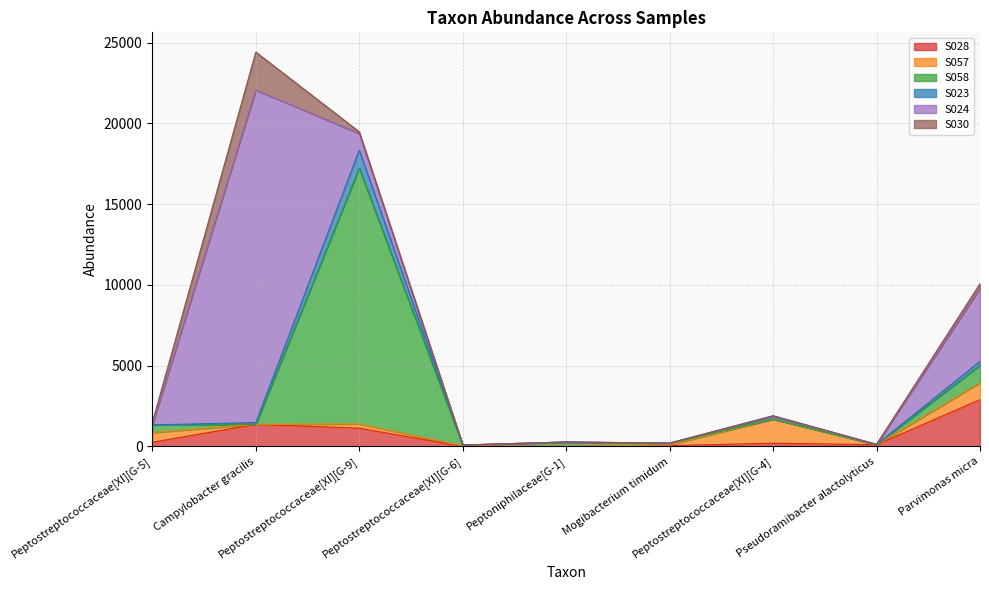

At Peptostreptococcaceae[XI][G-6], list the series in order from largest to smallest.

S058, S057, S023, S030, S028, S024